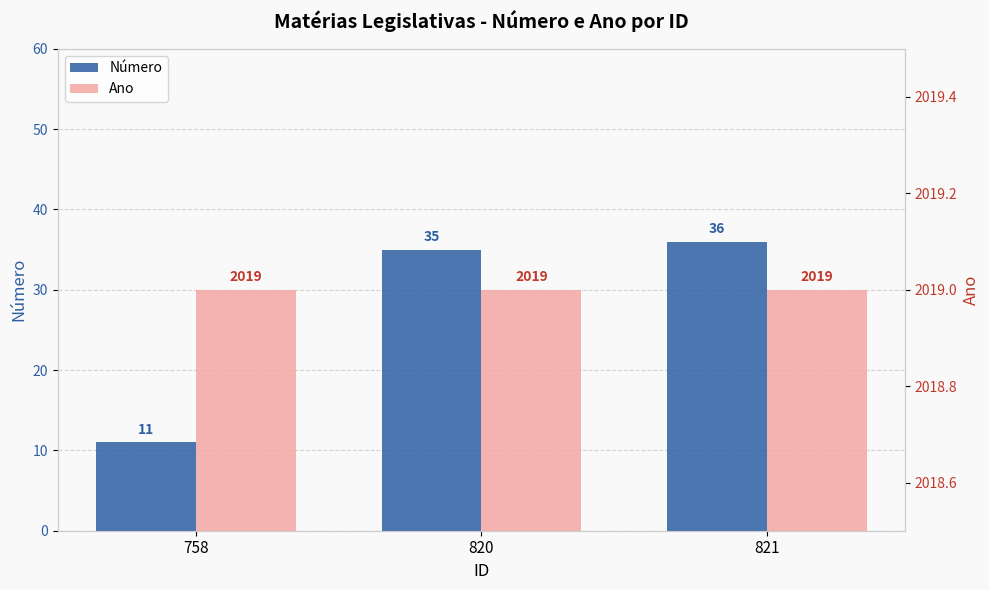

What is the smallest value displayed?

11